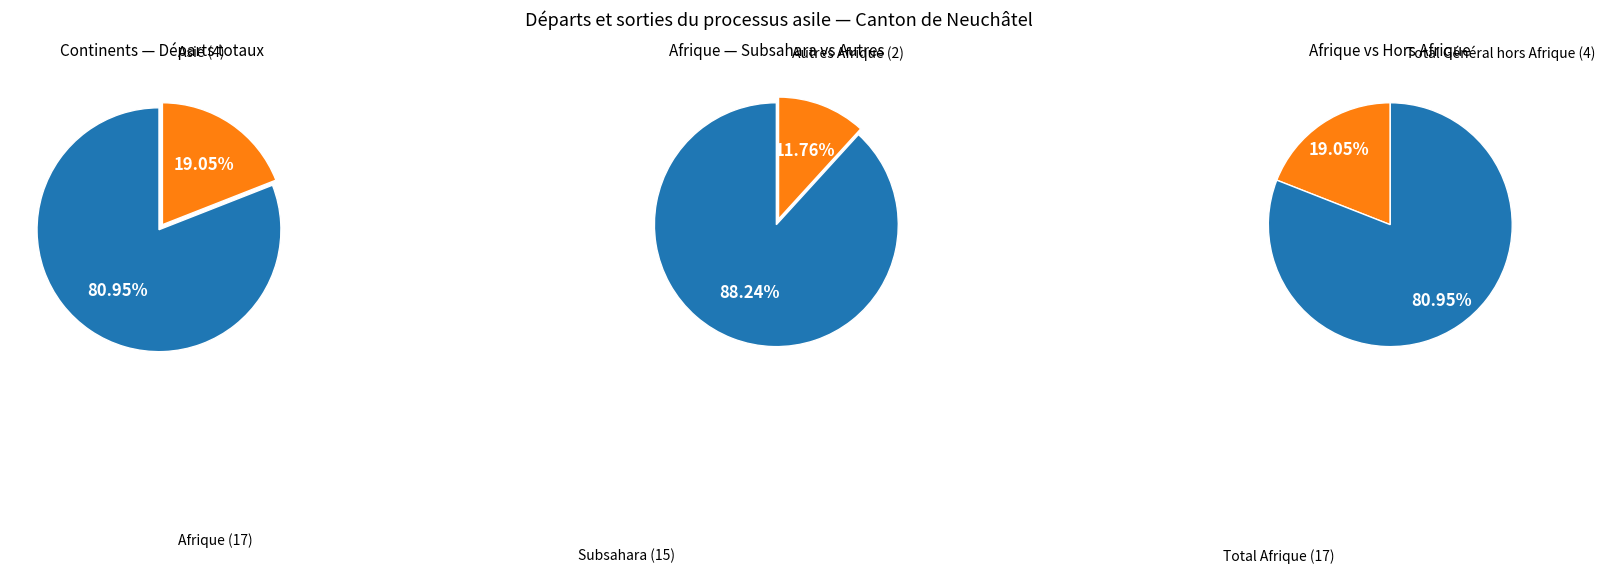

Is it true that Provenance inconnu is 12% of the pie?

False